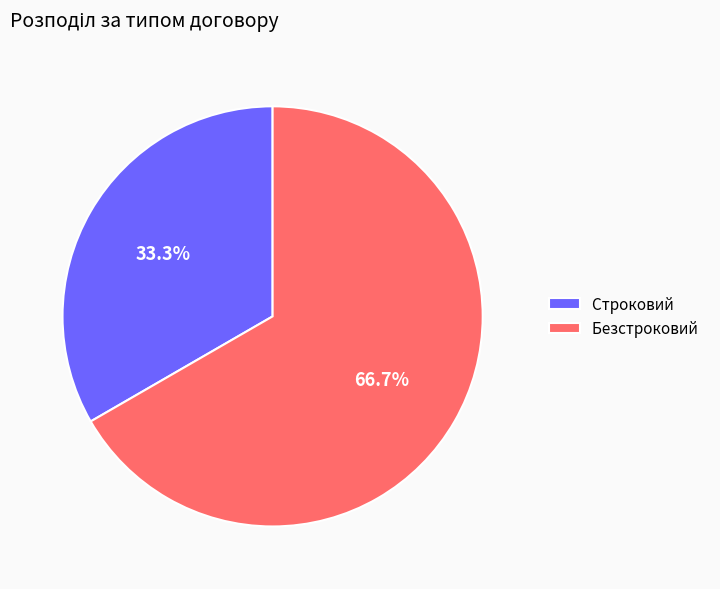

Does Строковий account for over 50% of the chart?

No